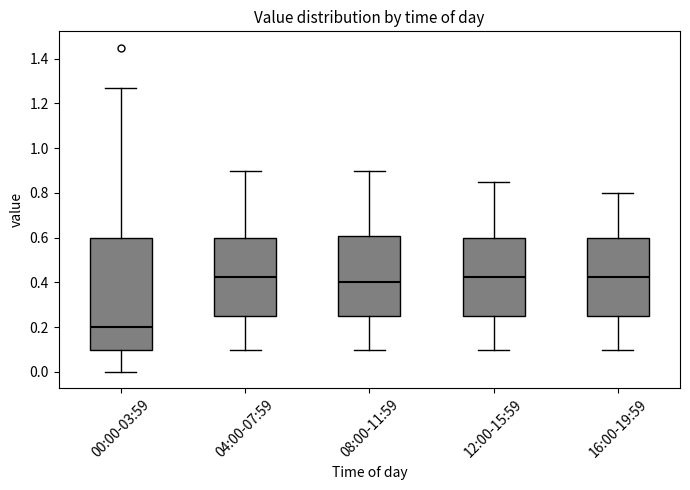

Reading left to right, transcribe this box plot: for each box, give where its median line is, the range the box spans, and where its two whiskers end, as read against the y-axis. The values are not printed on the chart, so give them approximately, as read against the axis.

00:00-03:59: median 0.20, box 0.10 to 0.60, whiskers 0.00 to 1.28
04:00-07:59: median 0.42, box 0.26 to 0.60, whiskers 0.10 to 0.90
08:00-11:59: median 0.40, box 0.26 to 0.60, whiskers 0.10 to 0.90
12:00-15:59: median 0.42, box 0.26 to 0.60, whiskers 0.10 to 0.86
16:00-19:59: median 0.42, box 0.26 to 0.60, whiskers 0.10 to 0.80